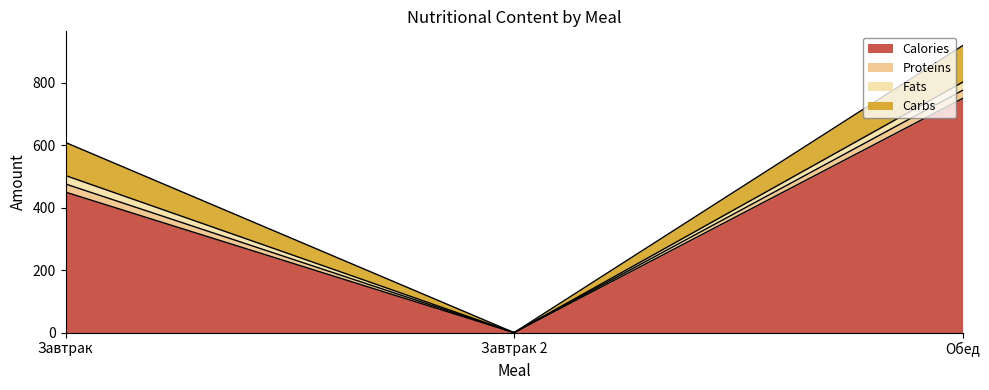

Is the value of Calories at Обед greater than the value of Fats at Завтрак?

Yes